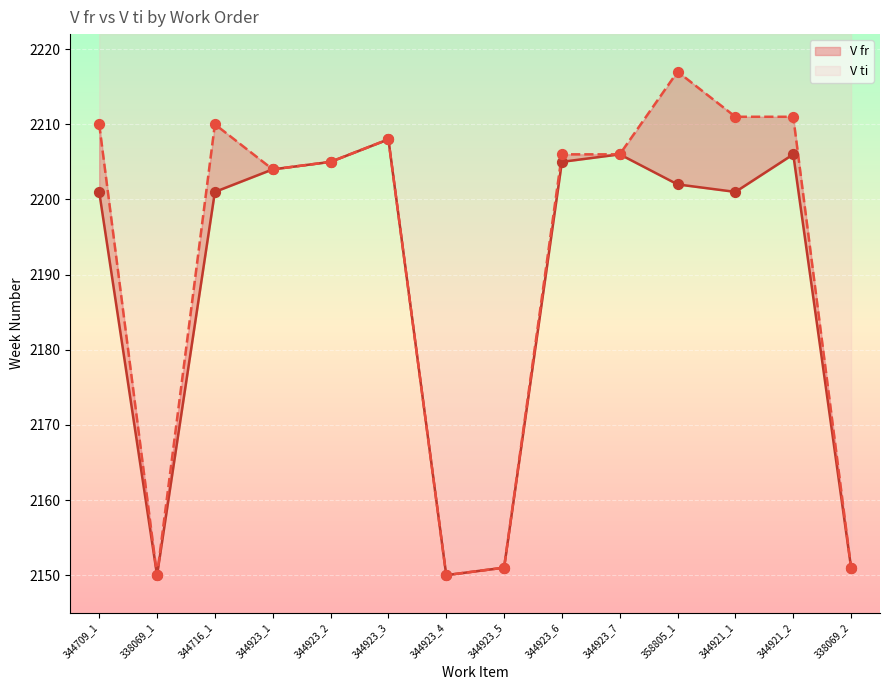

Which series has the largest total across all categories?

V ti